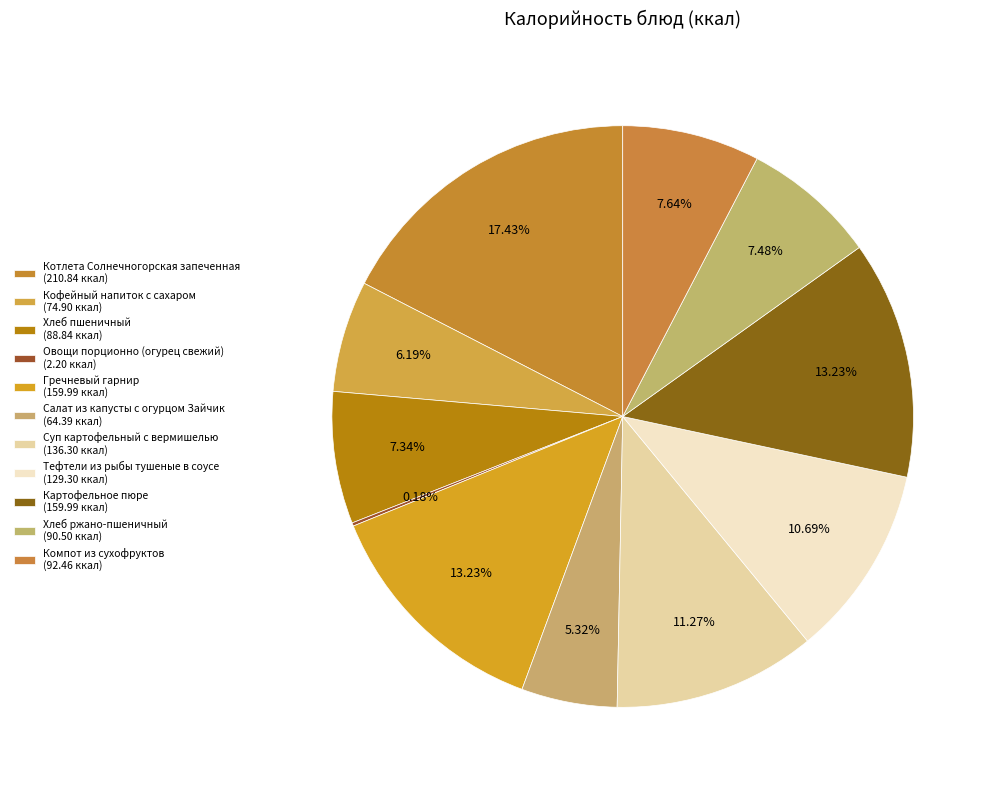

What percentage is the Хлеб пшеничный slice, to the nearest percent?

7%